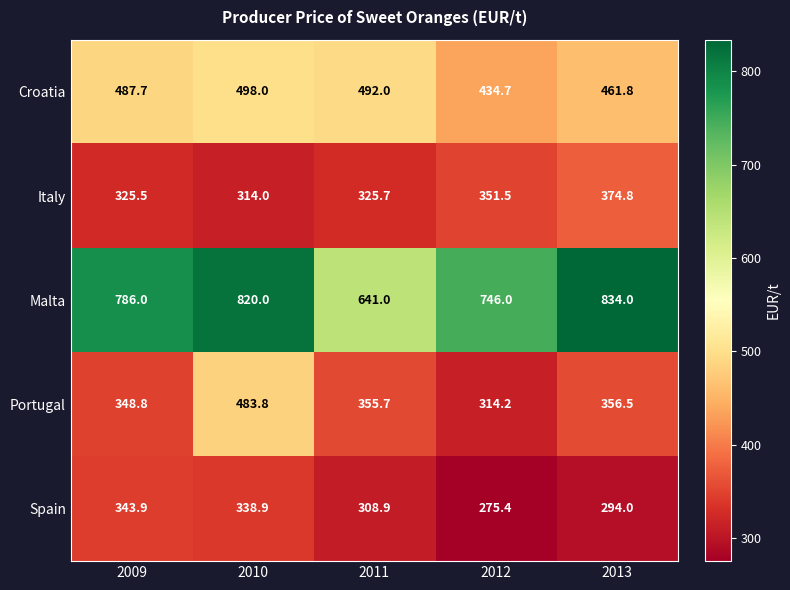

What is the difference between the maximum and minimum values in the Portugal series?

169.6